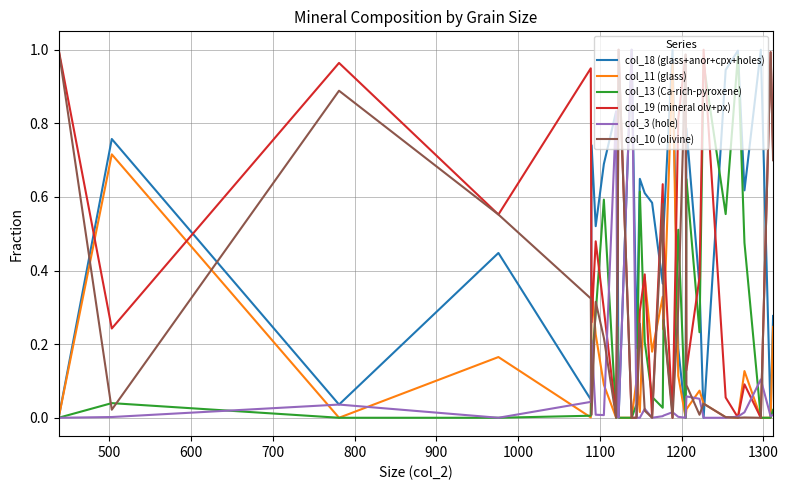

True or false: col_10 (olivine) and col_18 (glass+anor+cpx+holes) intersect in this chart.

True